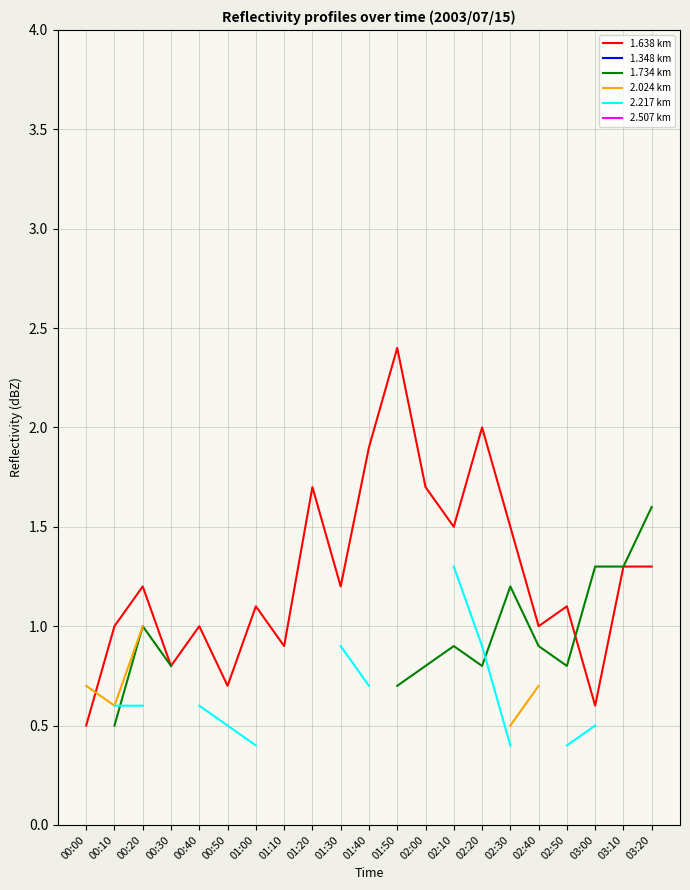

Between 01:20 and 01:30, which is larger?

01:20